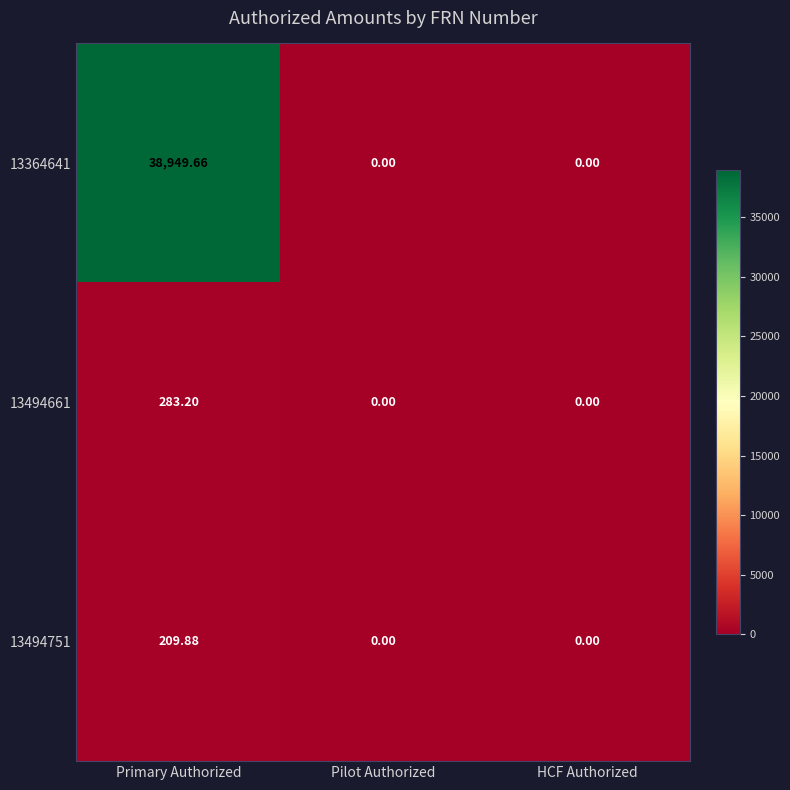

Count the number of data series in this chart.

3